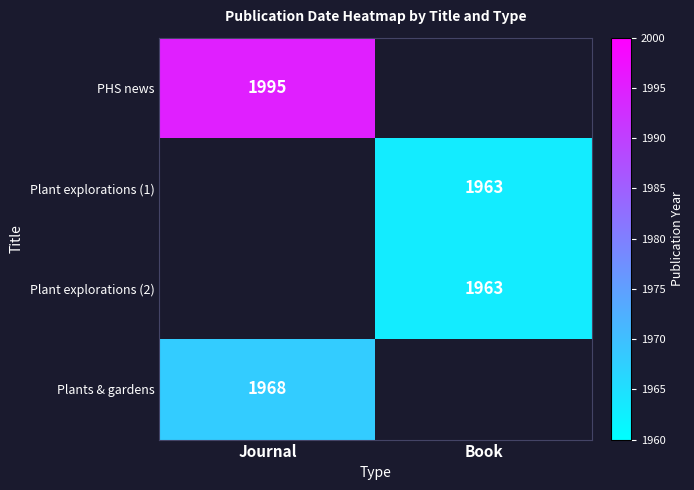

The value of Plants & gardens at Journal is 1968. True or false?

True